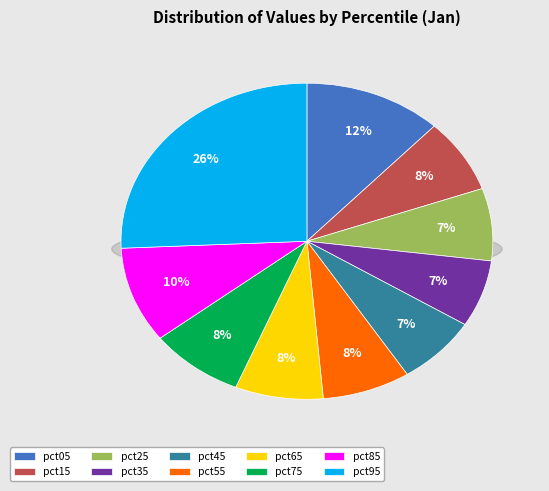

How many slices are in this pie chart?

10